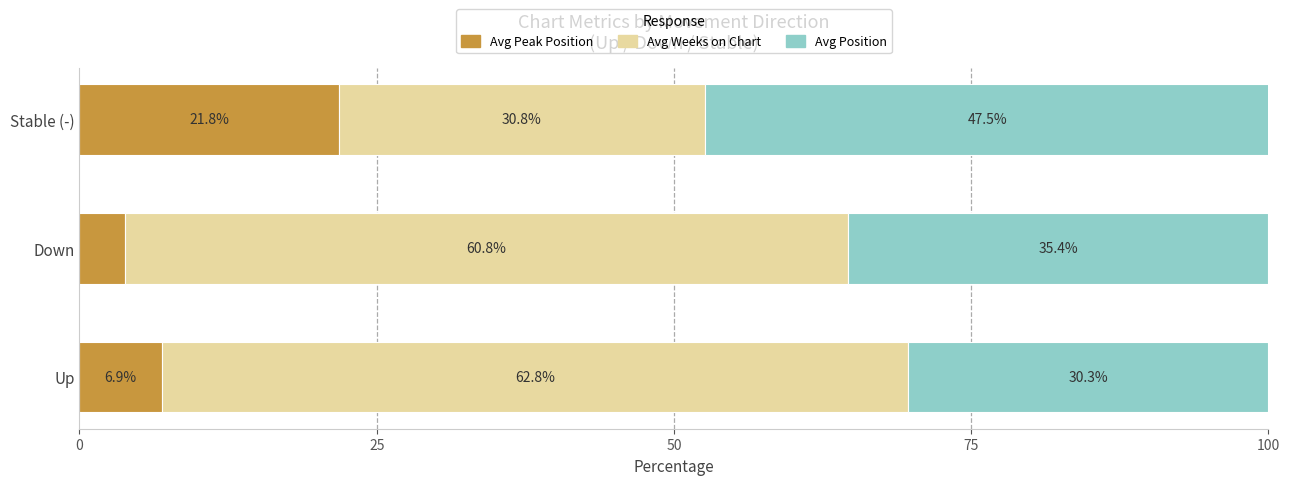

List the labels in order of Avg Peak Position value, smallest first.

Down, Up, Stable (-)